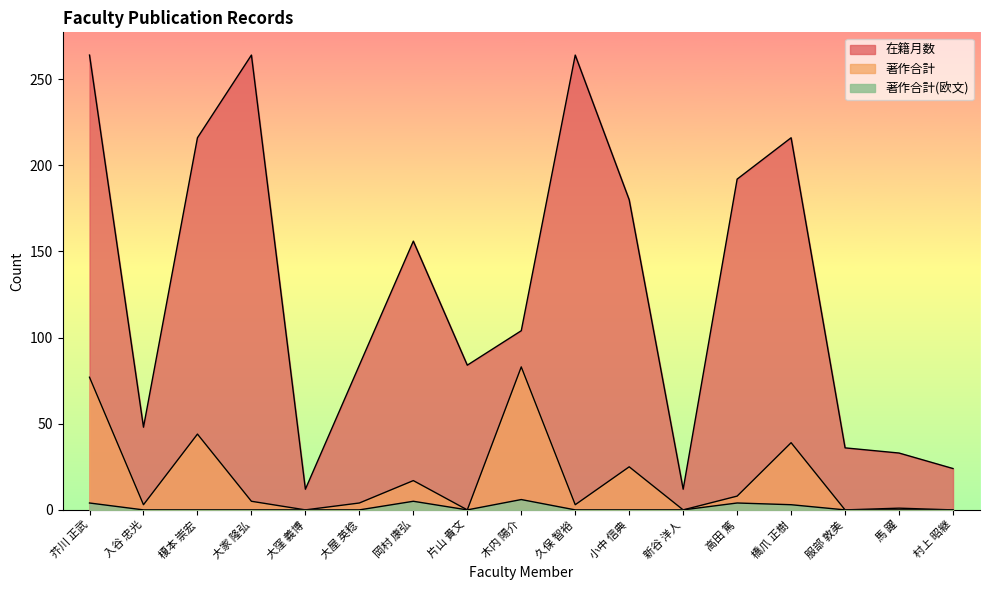

What is the approximate value of 著作合計(欧文) at 高田 篤?

4